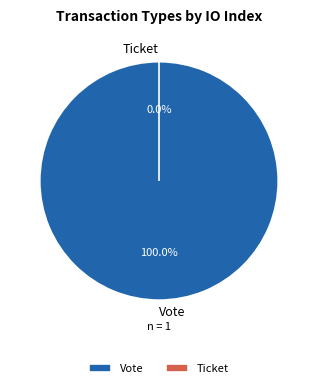

Count the number of slices in the pie.

2